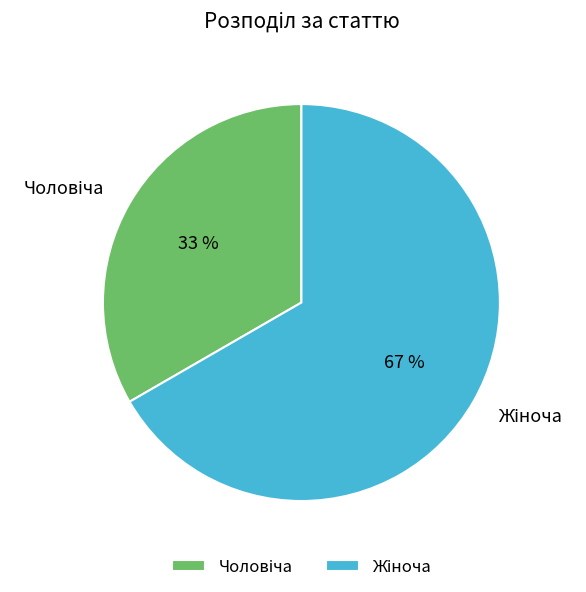

Does any single category account for the majority?

Yes